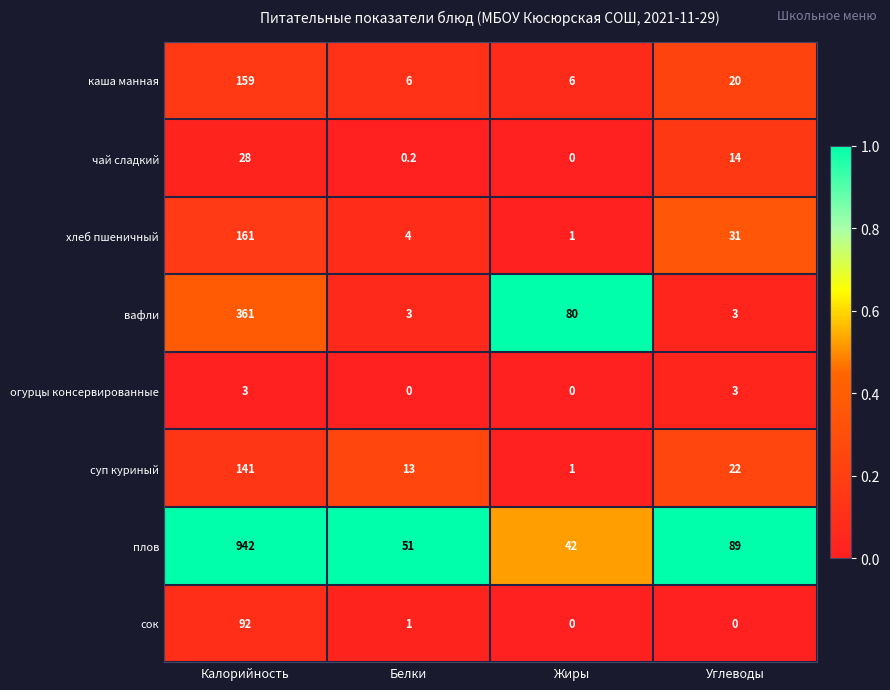

At which label does чай сладкий first exceed 14?

Калорийность